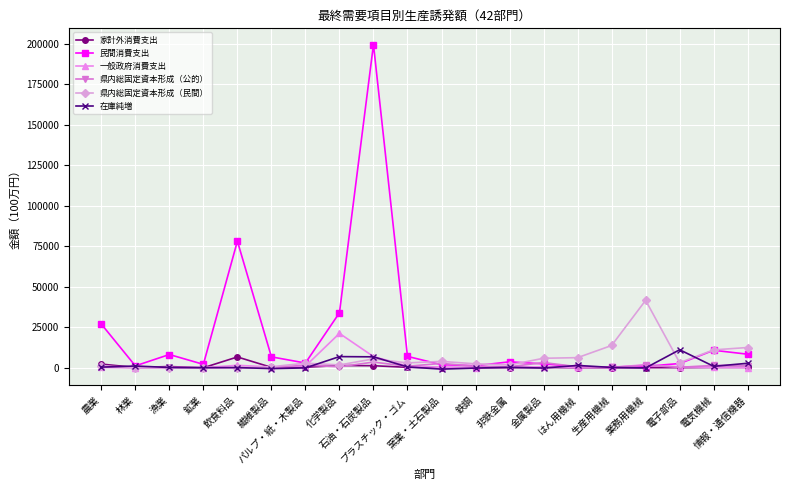

What is the maximum value shown in the chart?

199471.1